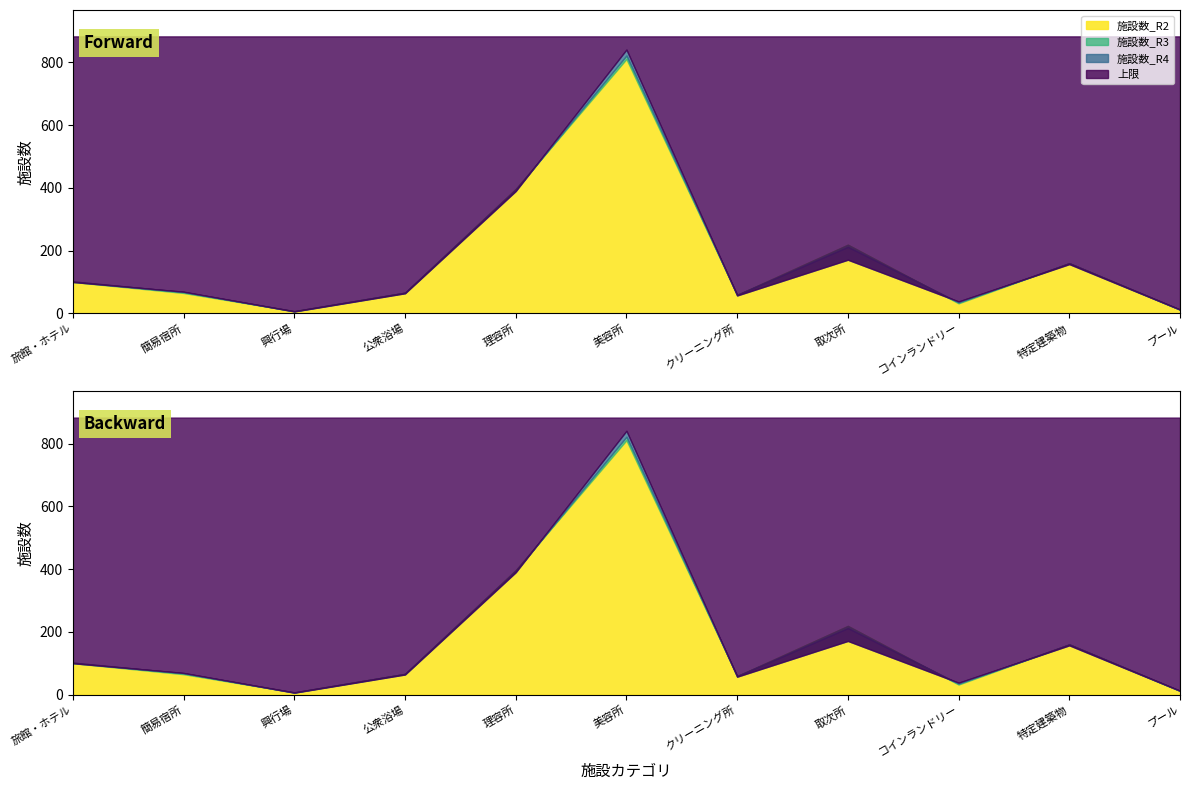

The value of 施設数_R3 at プール is 6. True or false?

False